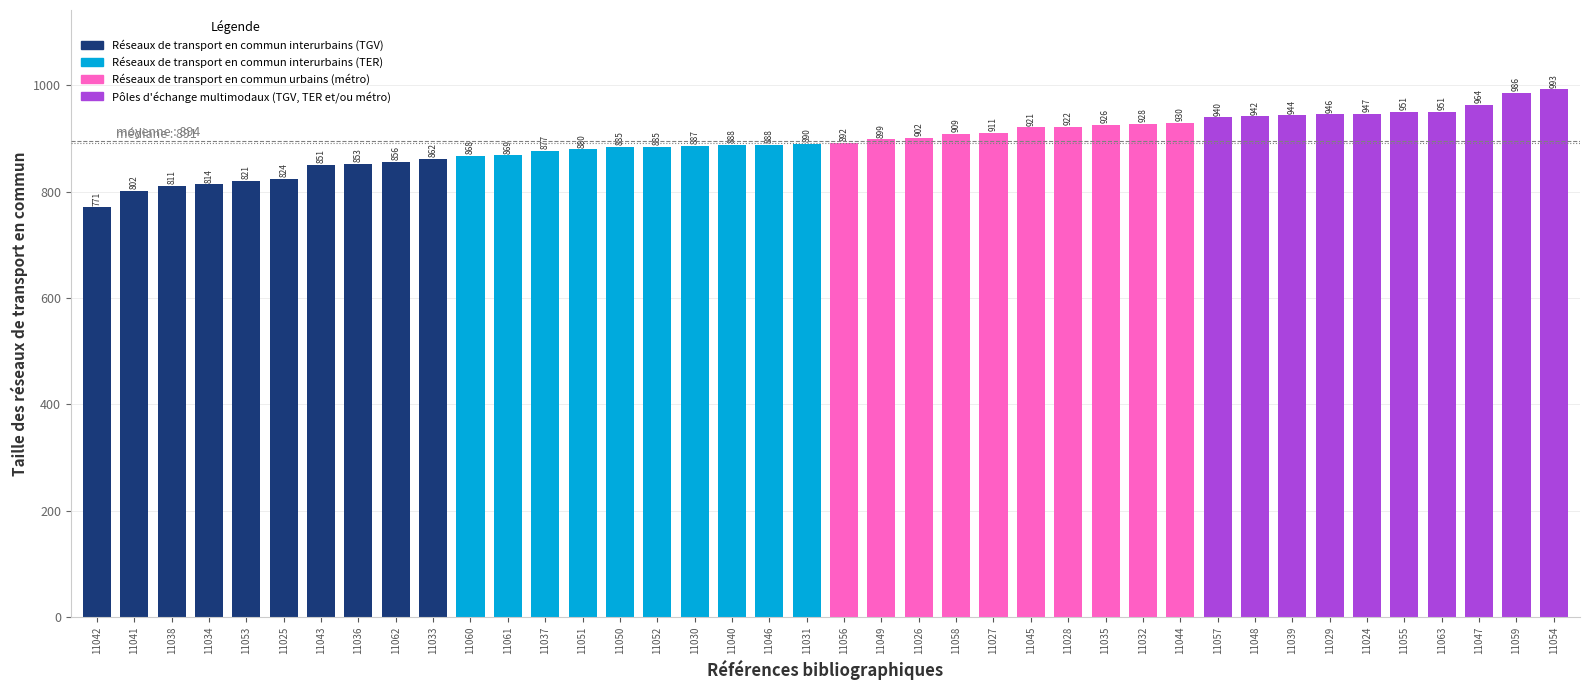

Count the number of data series in this chart.

1